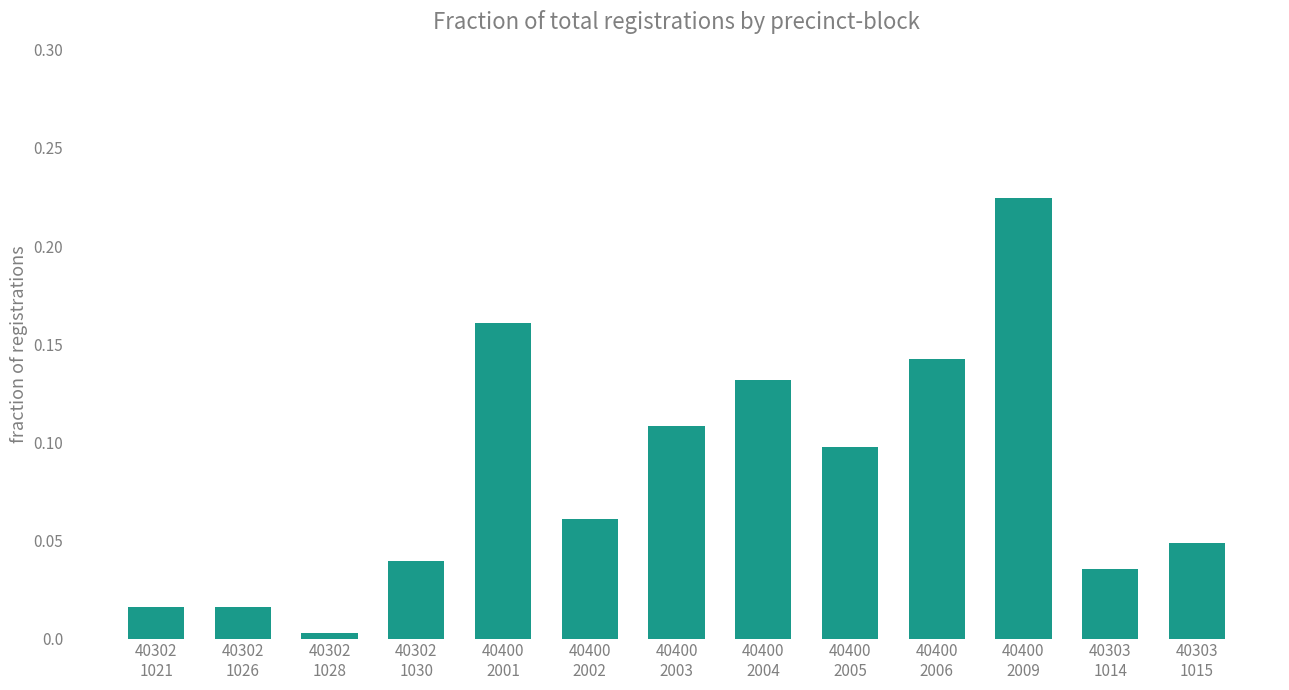

What is the label of the 4th bar from the left?

40302
1030